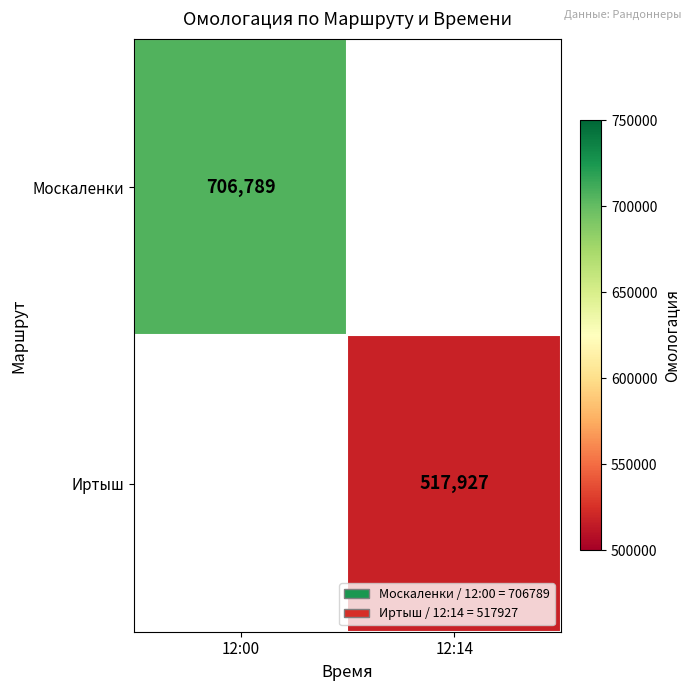

Count the number of data series in this chart.

2